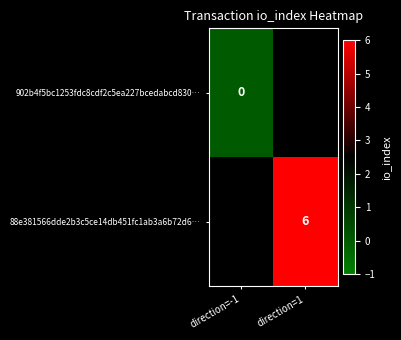

Which label corresponds to the largest value in the chart?

direction=1